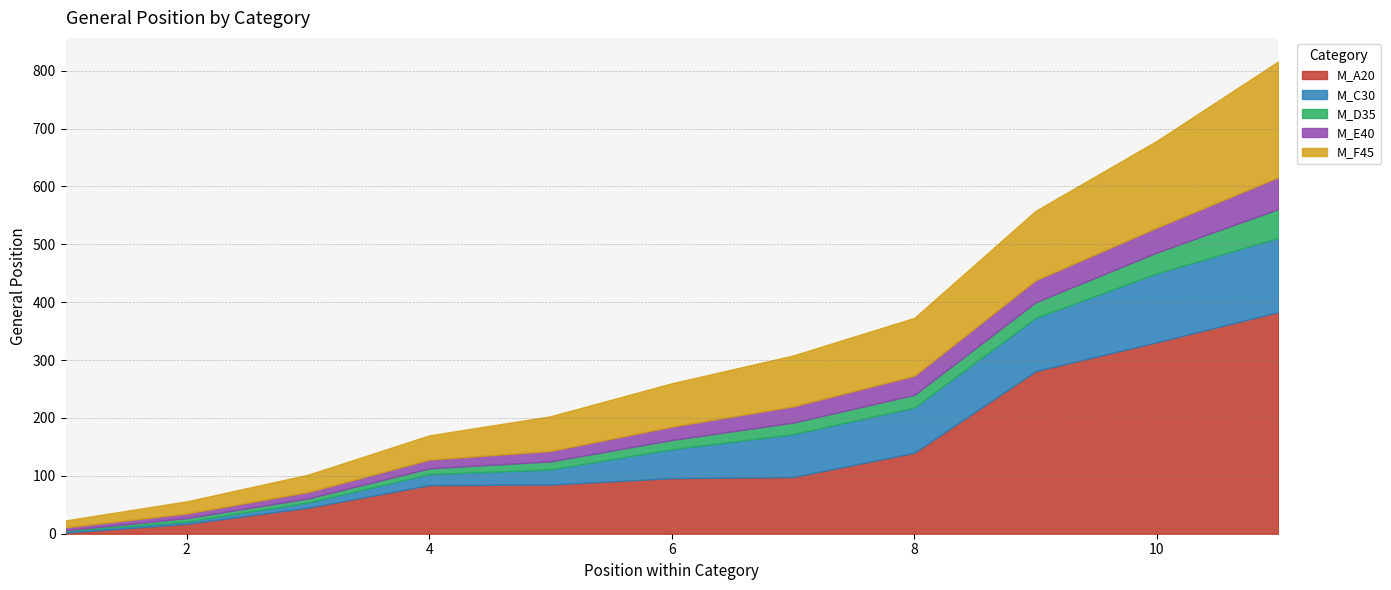

After their last crossing, which series has the higher values: M_C30 or M_D35?

M_C30